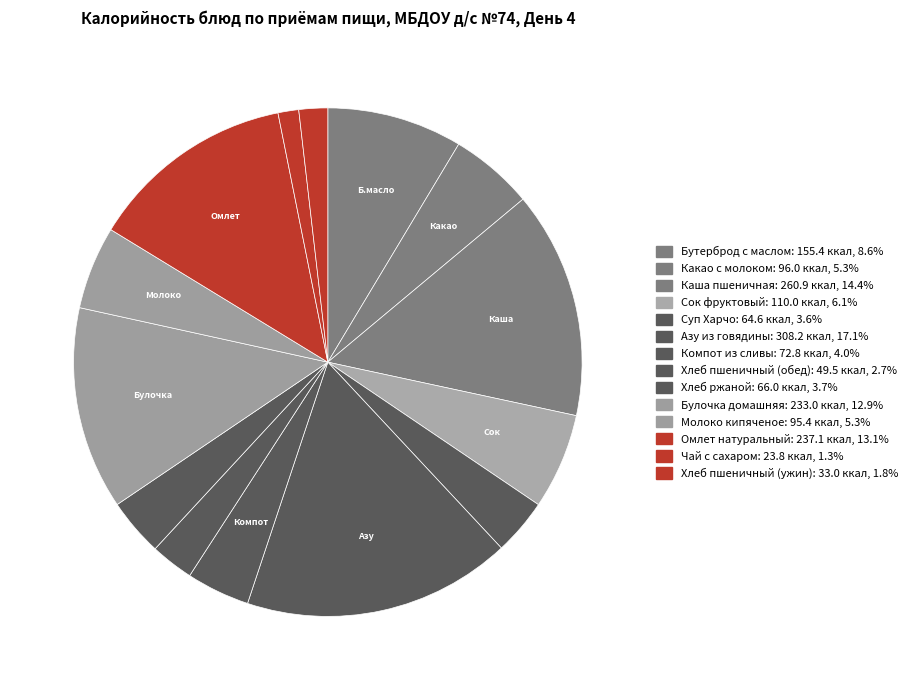

True or false: Какао с молоком accounts for 5% of the total.

True